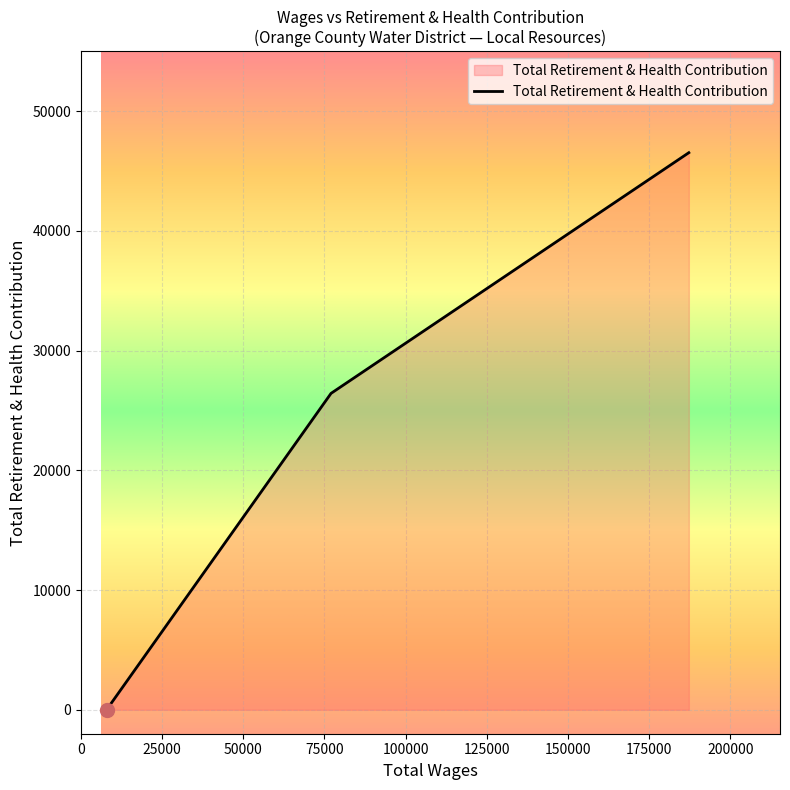

What is the greatest value displayed?

46524